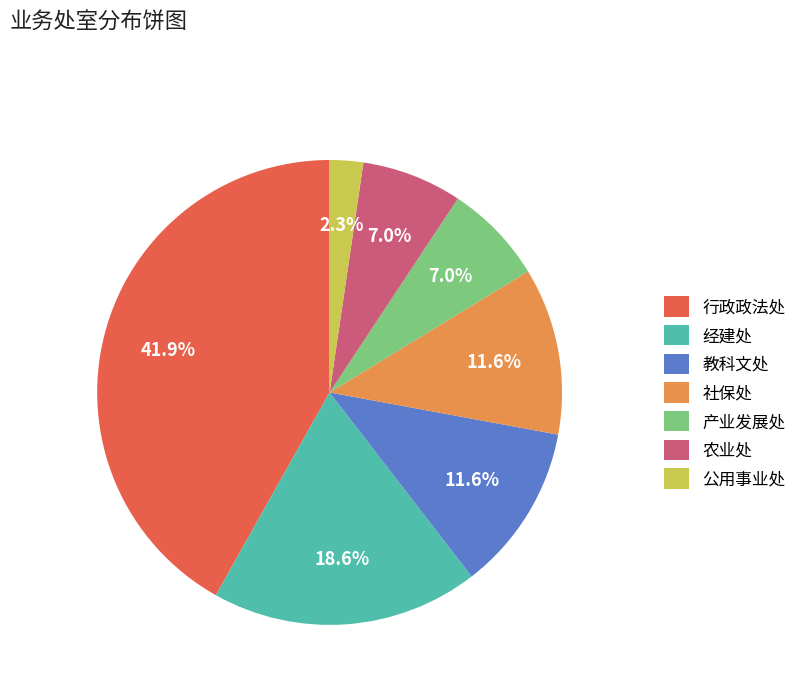

Which has a higher value, 公用事业处 or 农业处?

农业处